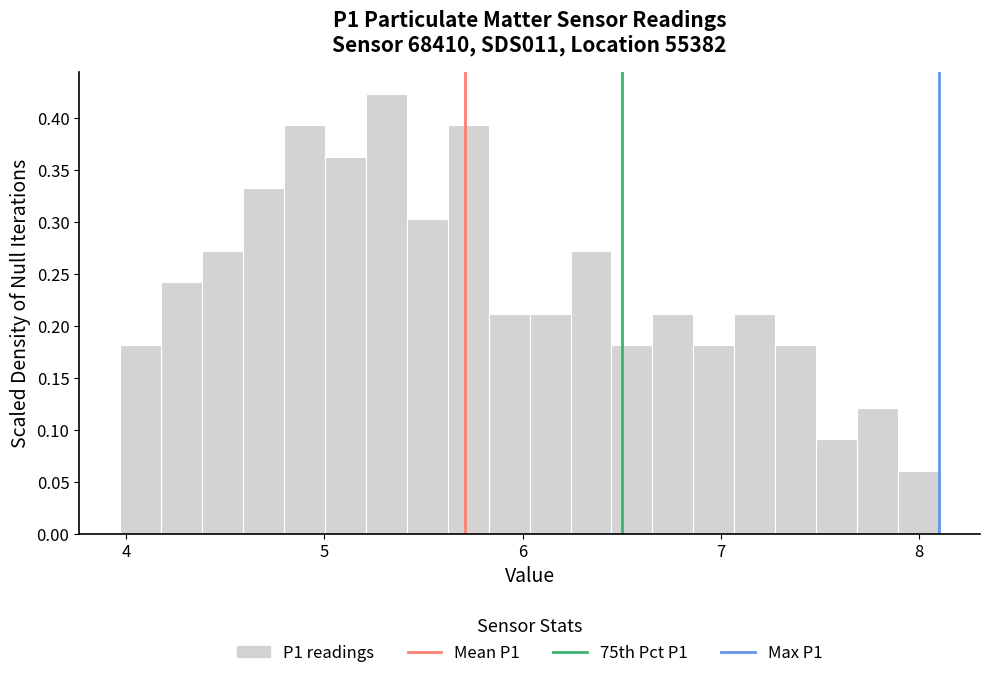

Around what value on the x-axis is the tallest bar? Give the approximate position of its centre, as read against the axis.

5.3